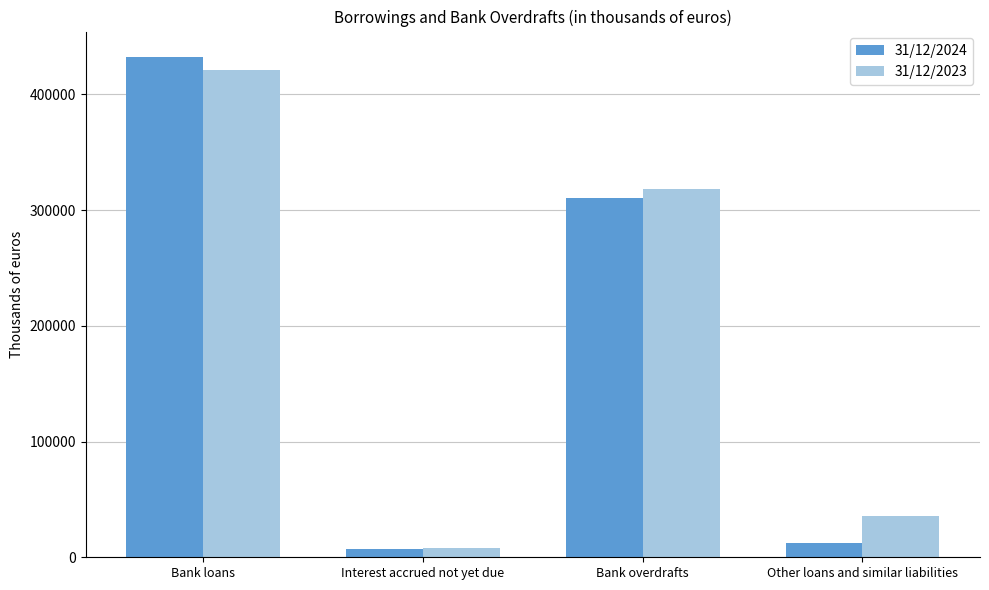

What is the sum of the 31/12/2023 values at Bank loans and Bank overdrafts?

740015